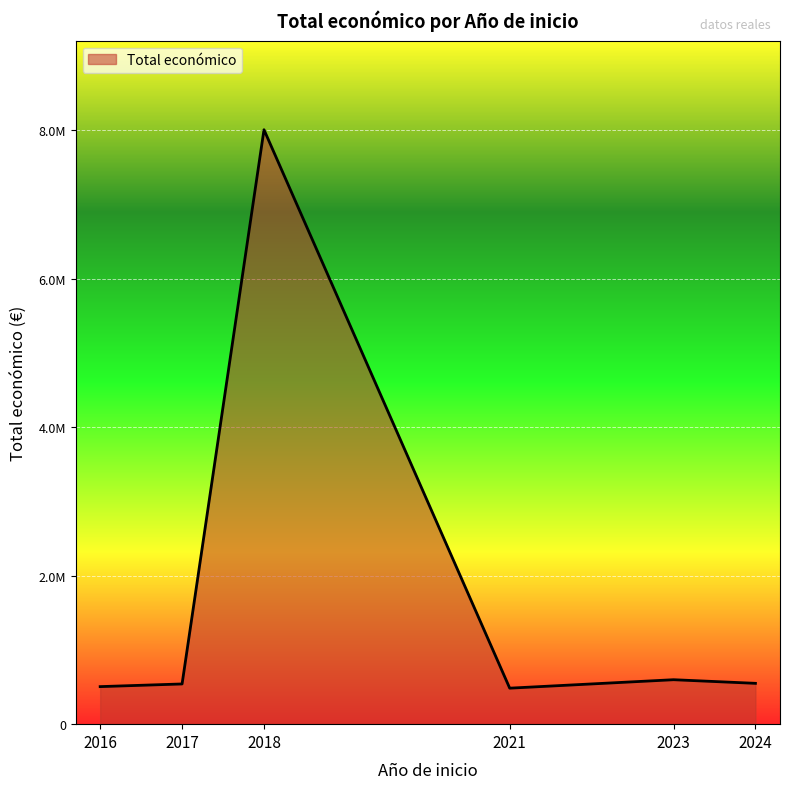

Does the chart have visible grid lines?

Yes